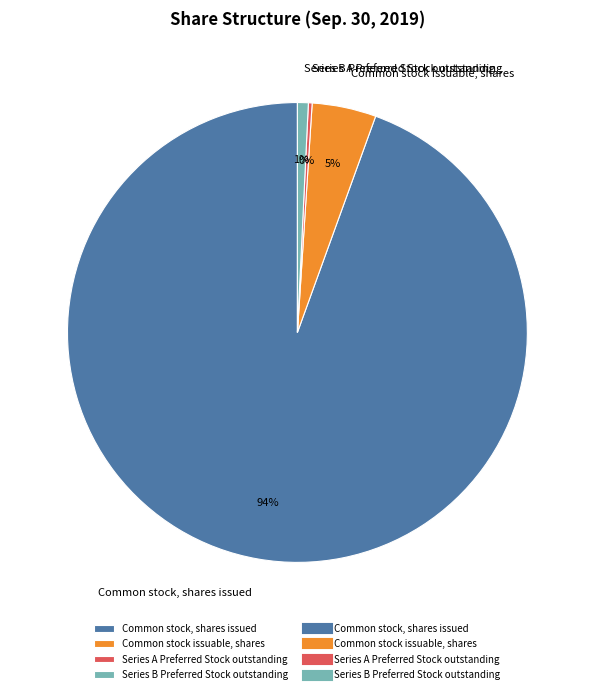

To the nearest percent, what percentage of the pie is Series B Preferred Stock outstanding?

1%